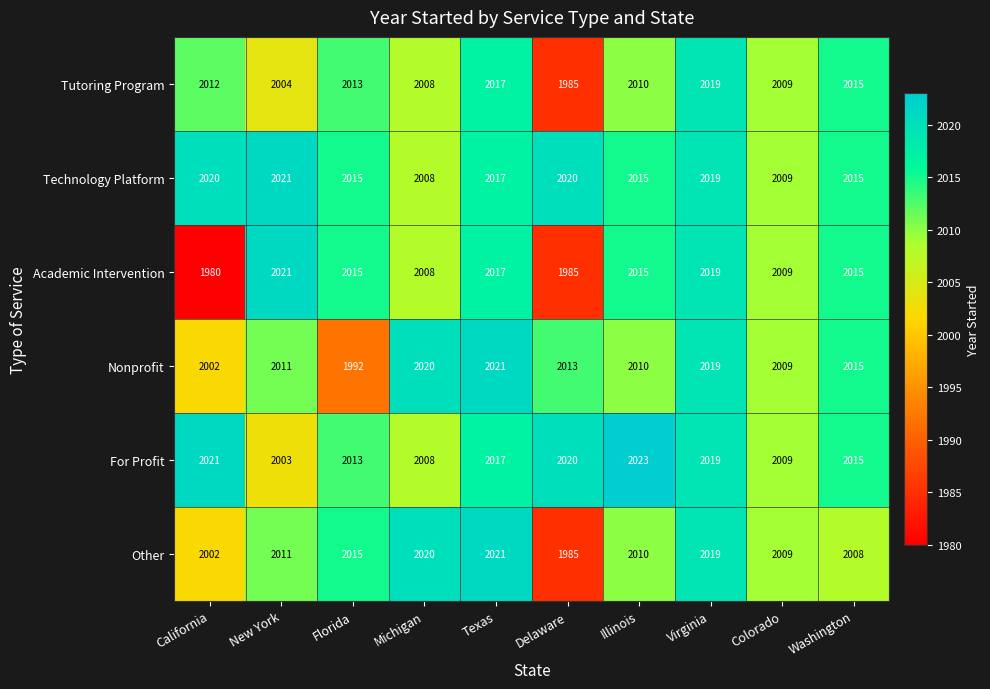

What is the greatest value displayed?

2023